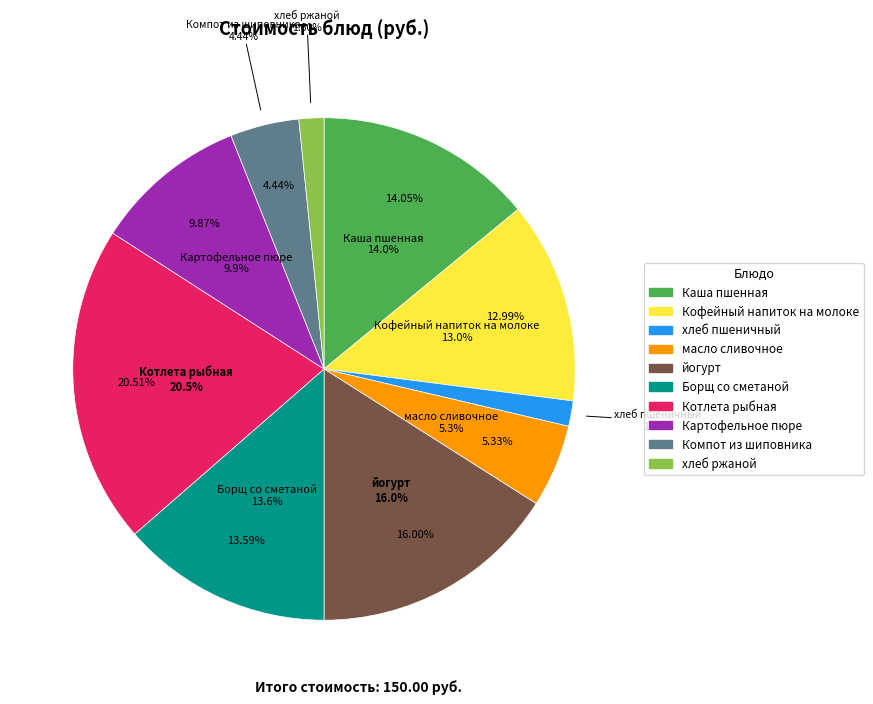

To the nearest percent, what portion does Компот из шиповника represent?

4%